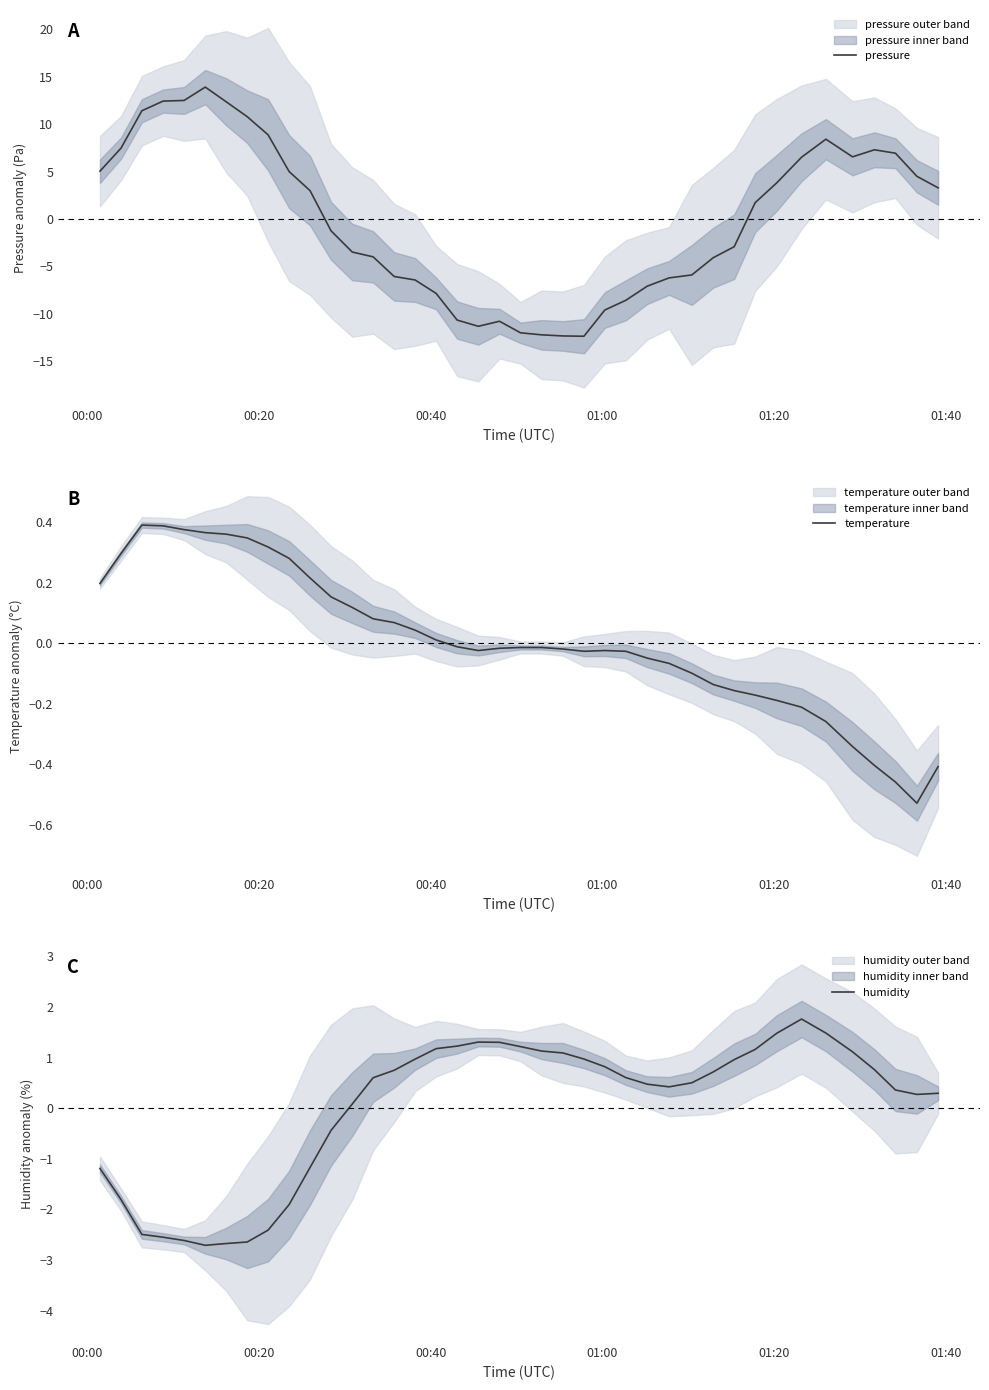

What are all the series names shown in the legend?

pressure, temperature, humidity